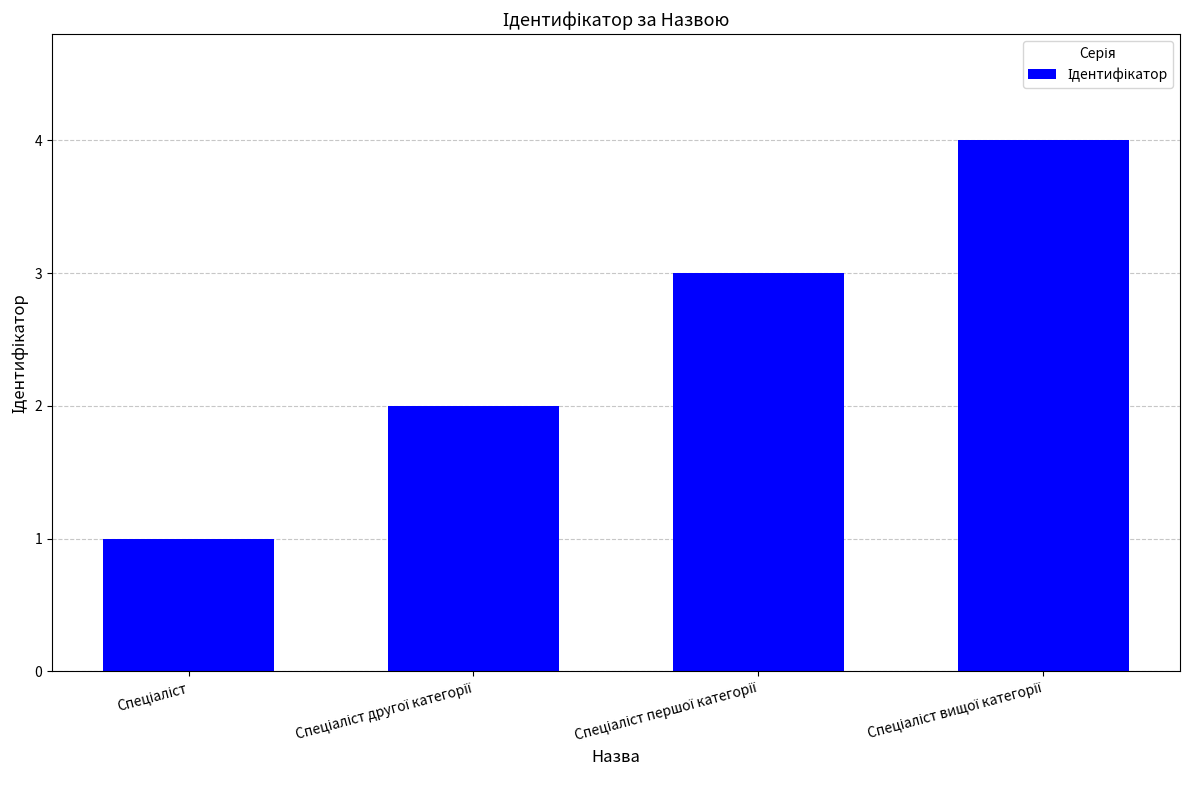

What is the maximum value shown in the chart?

4